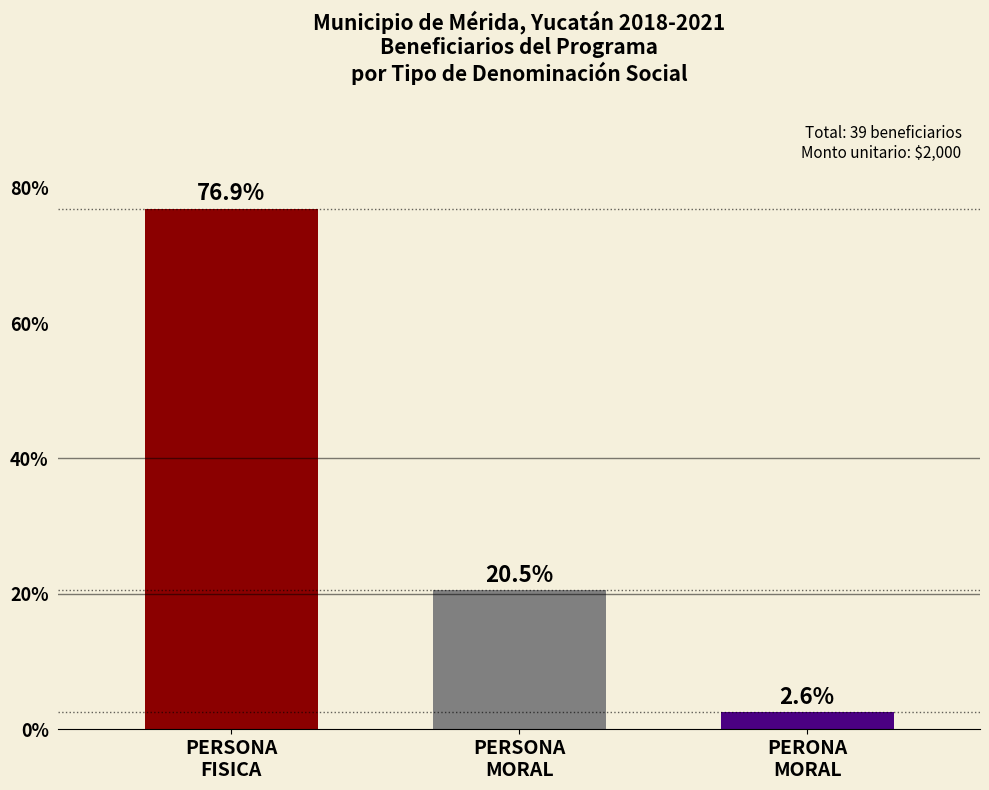

Rank the categories by value from lowest to highest.

PERONA
MORAL, PERSONA
MORAL, PERSONA
FISICA